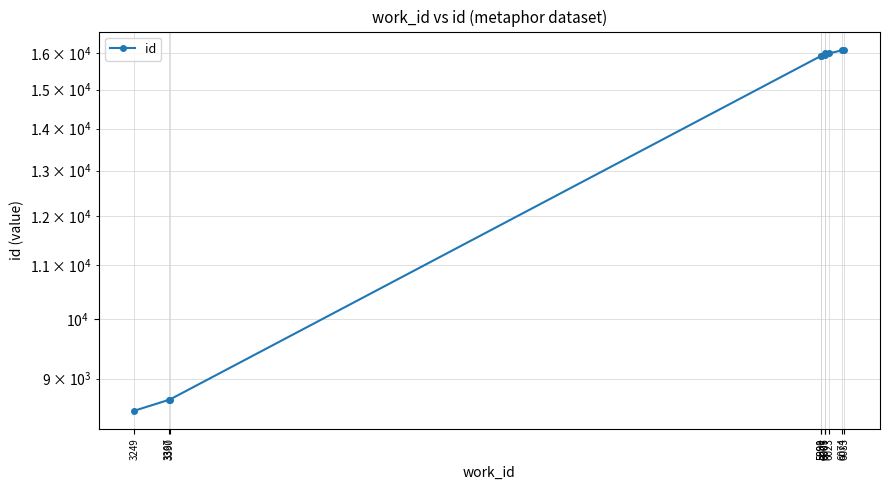

Reading left to right, what are all the values shown in this chart?

3249=8503	3387=8668	3390=8672	5990=15925	5991=15926	6005=15960	6007=15992	6023=15997	6074=16082	6083=16101